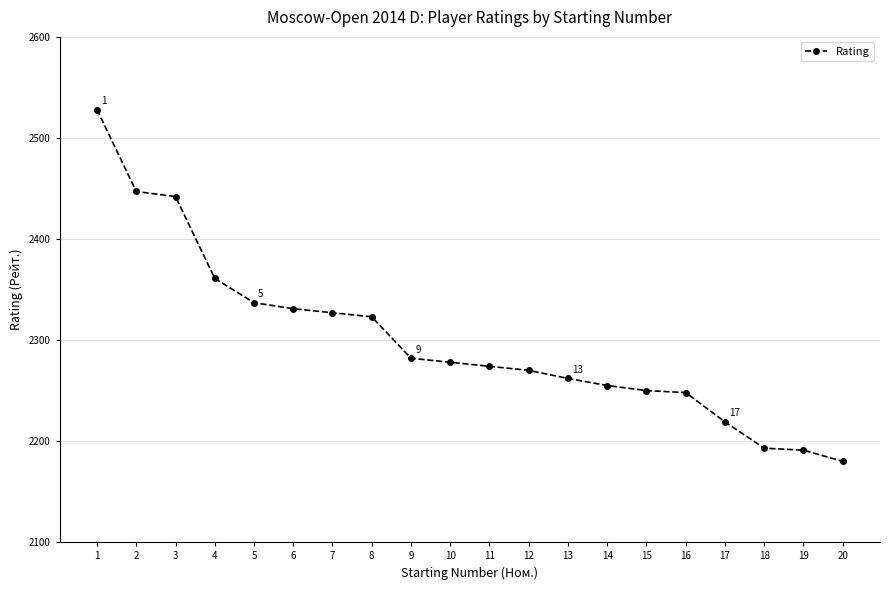

Approximately how many times larger is the value at 4 compared to 10?

1.0